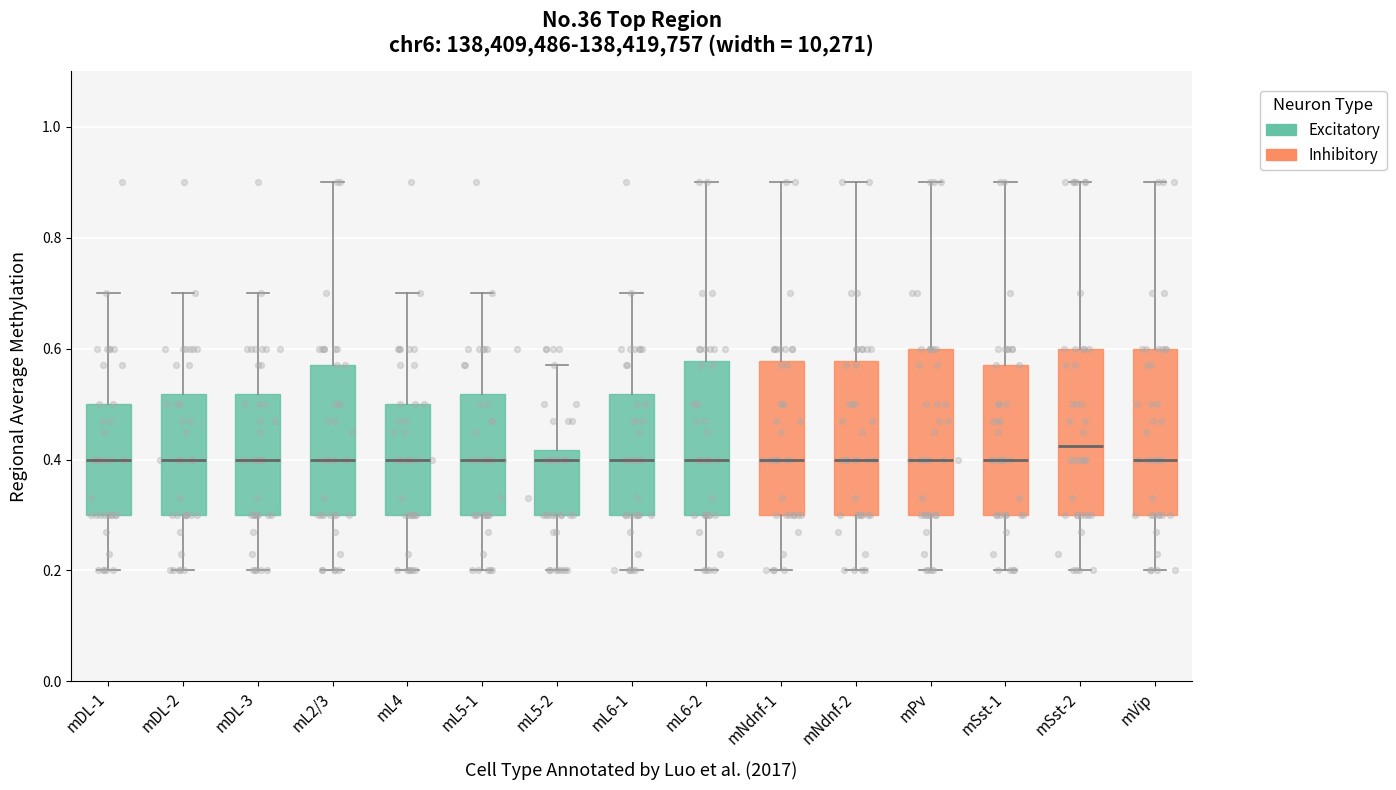

Reading left to right, read every box against the y-axis: the position of its median line, the range the box covers, and the ends of its whiskers. The values are not printed on the chart, so give them approximately, as read against the axis.

mDL-1: median 0.40, box 0.30 to 0.50, whiskers 0.20 to 0.70
mDL-2: median 0.40, box 0.30 to 0.52, whiskers 0.20 to 0.70
mDL-3: median 0.40, box 0.30 to 0.52, whiskers 0.20 to 0.70
mL2/3: median 0.40, box 0.30 to 0.58, whiskers 0.20 to 0.90
mL4: median 0.40, box 0.30 to 0.50, whiskers 0.20 to 0.70
mL5-1: median 0.40, box 0.30 to 0.52, whiskers 0.20 to 0.70
mL5-2: median 0.40, box 0.30 to 0.42, whiskers 0.20 to 0.58
mL6-1: median 0.40, box 0.30 to 0.52, whiskers 0.20 to 0.70
mL6-2: median 0.40, box 0.30 to 0.58, whiskers 0.20 to 0.90
mNdnf-1: median 0.40, box 0.30 to 0.58, whiskers 0.20 to 0.90
mNdnf-2: median 0.40, box 0.30 to 0.58, whiskers 0.20 to 0.90
mPv: median 0.40, box 0.30 to 0.60, whiskers 0.20 to 0.90
mSst-1: median 0.40, box 0.30 to 0.58, whiskers 0.20 to 0.90
mSst-2: median 0.42, box 0.30 to 0.60, whiskers 0.20 to 0.90
mVip: median 0.40, box 0.30 to 0.60, whiskers 0.20 to 0.90